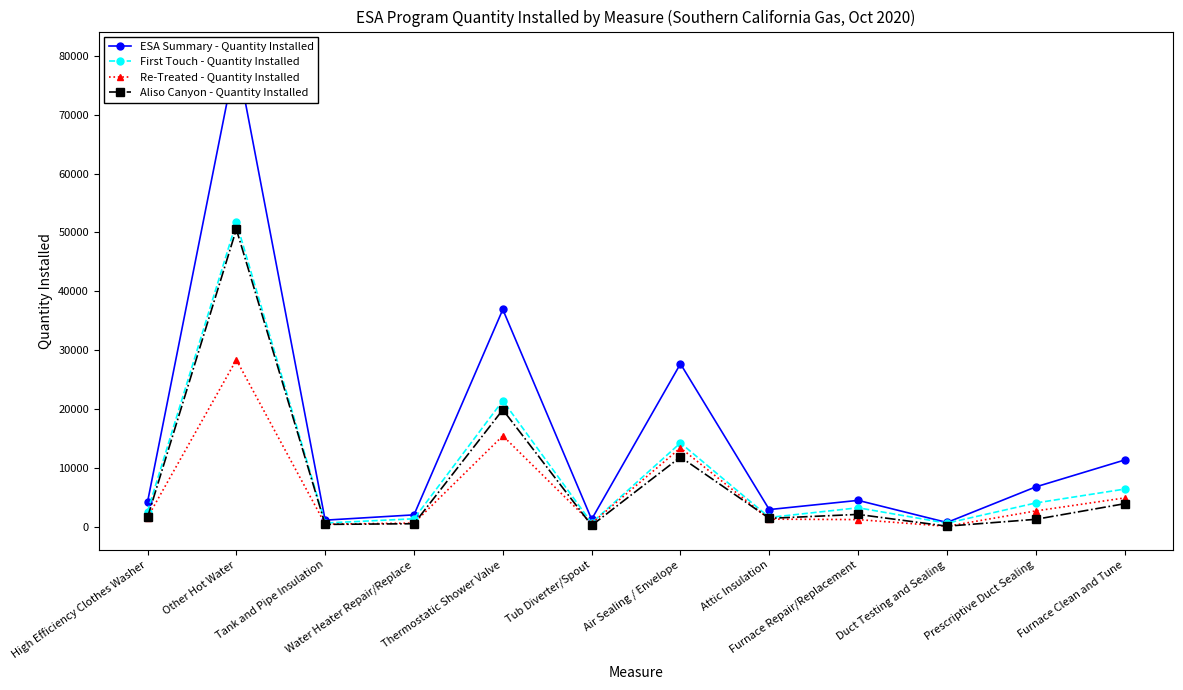

What is the spread (max minus min) of values at Attic Insulation?

1625